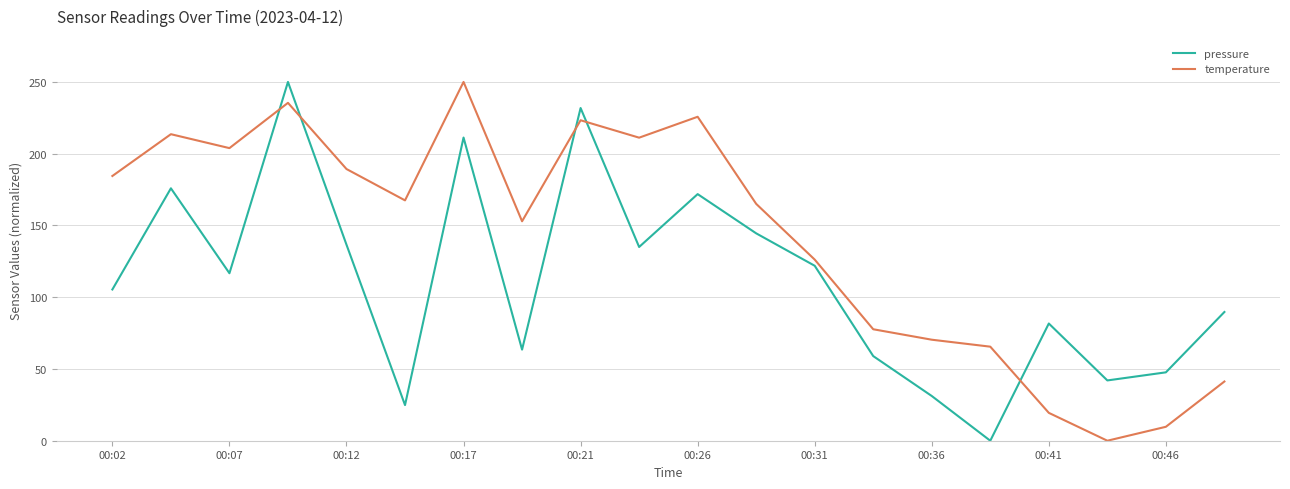

How many distinct data groups are displayed?

2